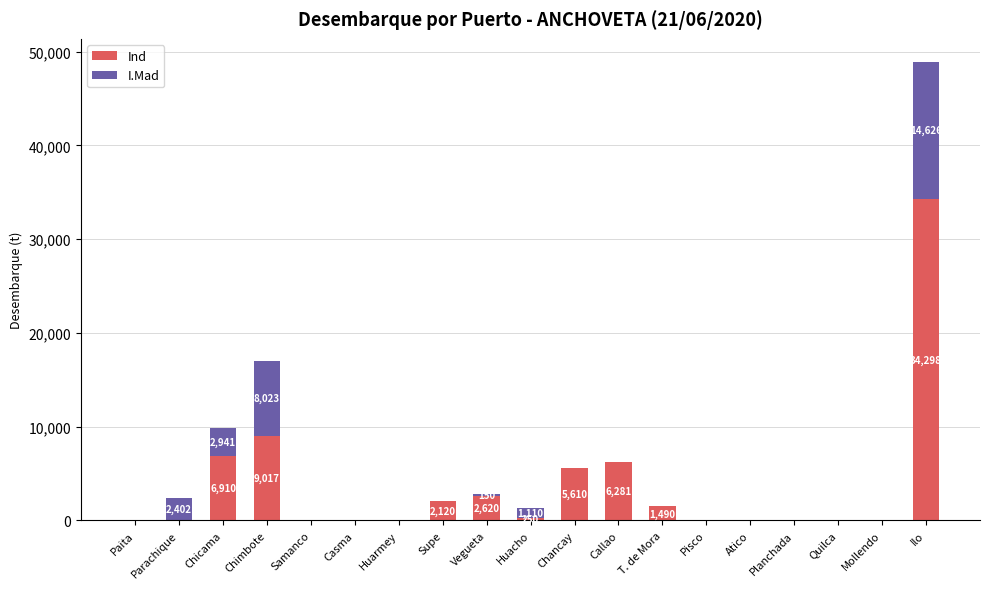

Where is Ind nearest to the value 17149?

Chimbote